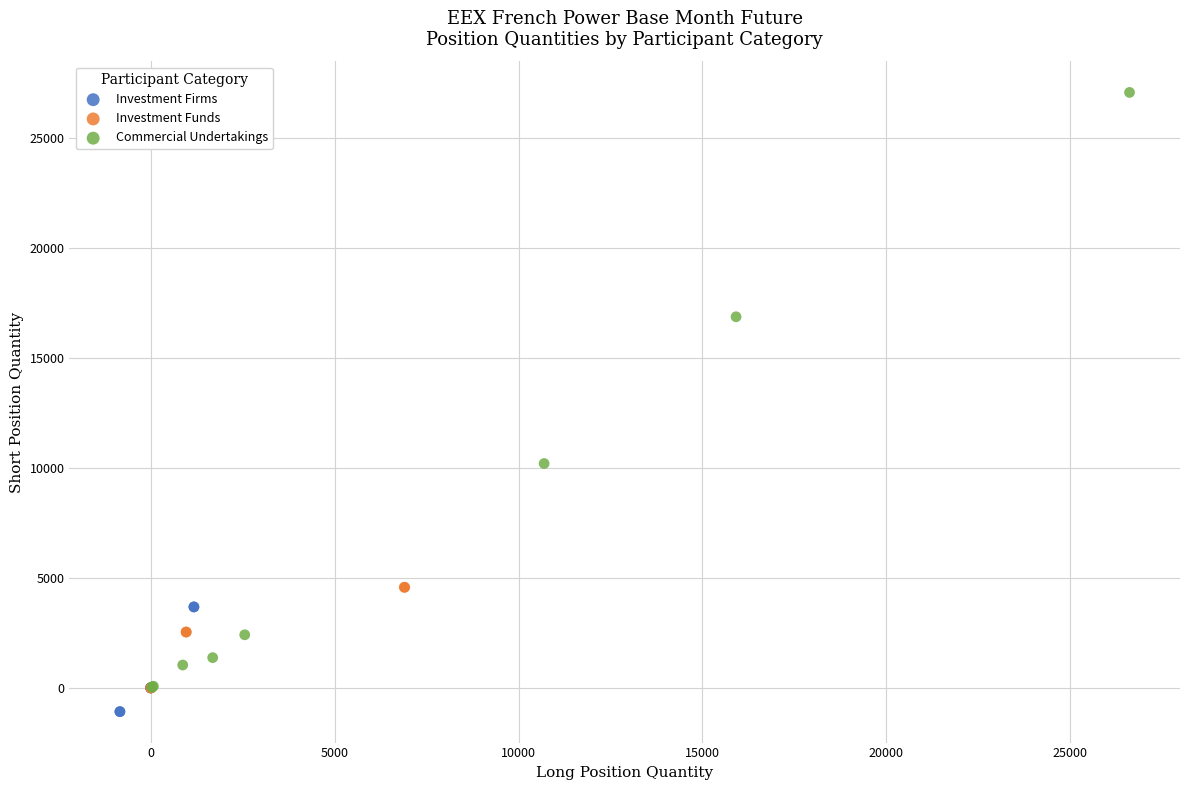

Which series reaches the maximum Y coordinate?

Commercial Undertakings